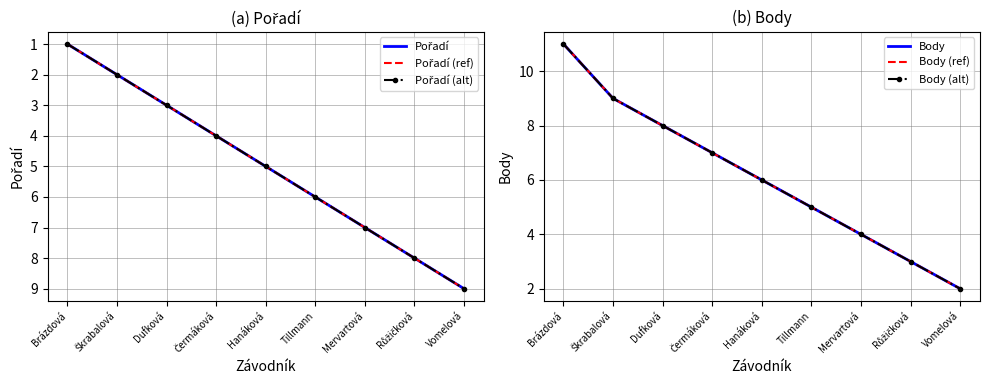

At which category is the sum across all series the highest?

Brázdová